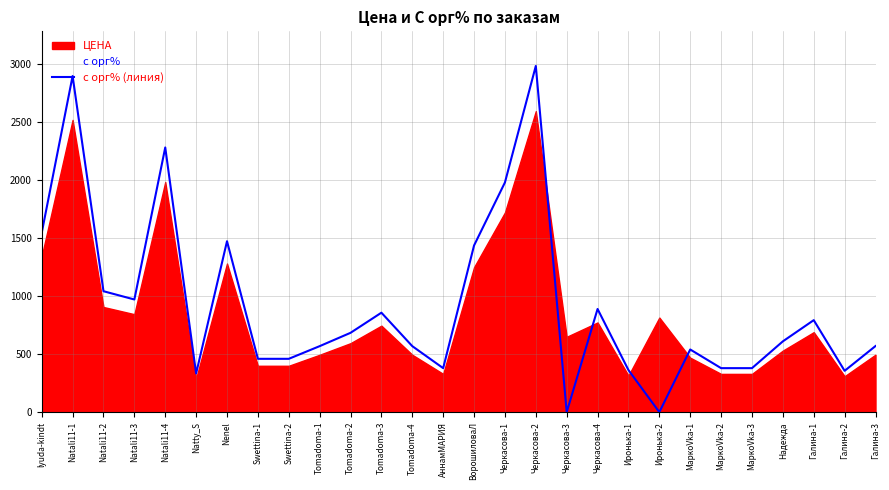

Where does the data first go above 610?

lyuda-kindt